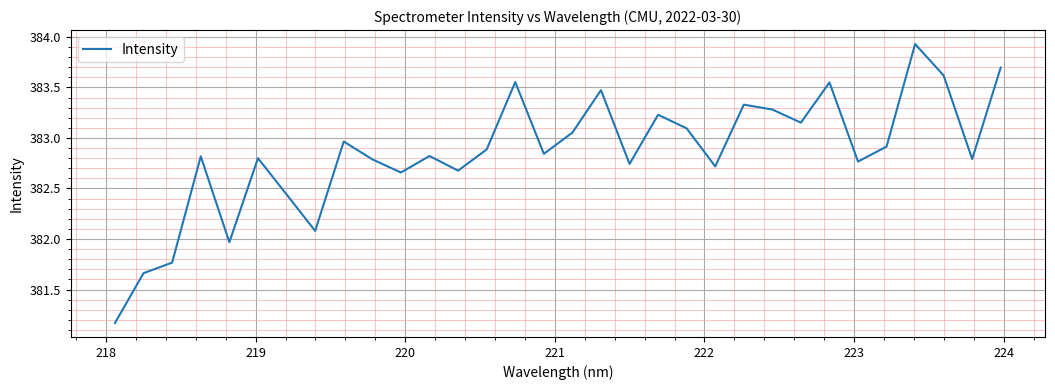

What is the difference between the maximum and minimum values?

2.8